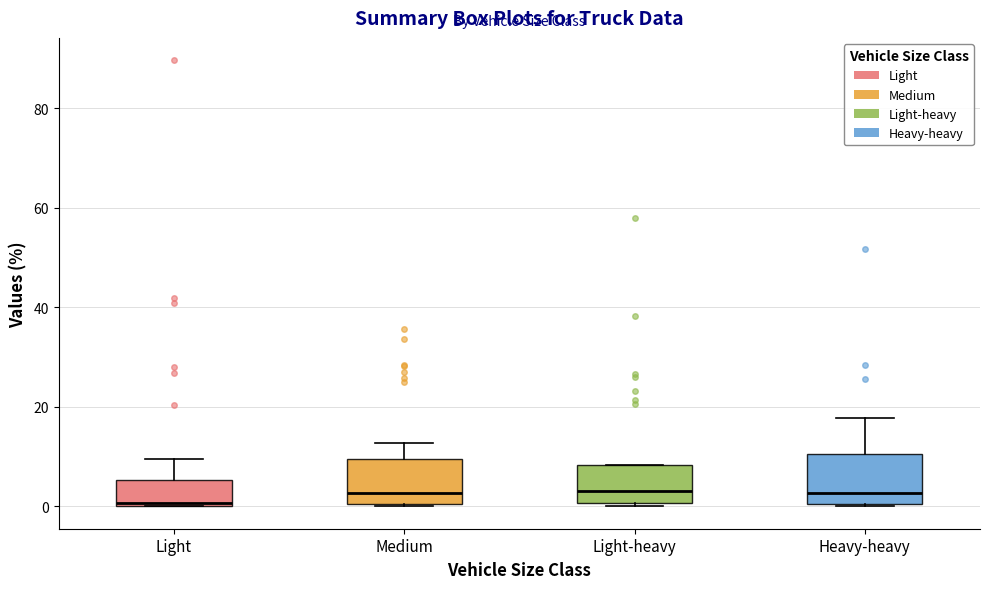

Where is the lower edge of the box for Light on the y-axis? The values are not printed on the chart, so give them approximately, as read against the axis.

0